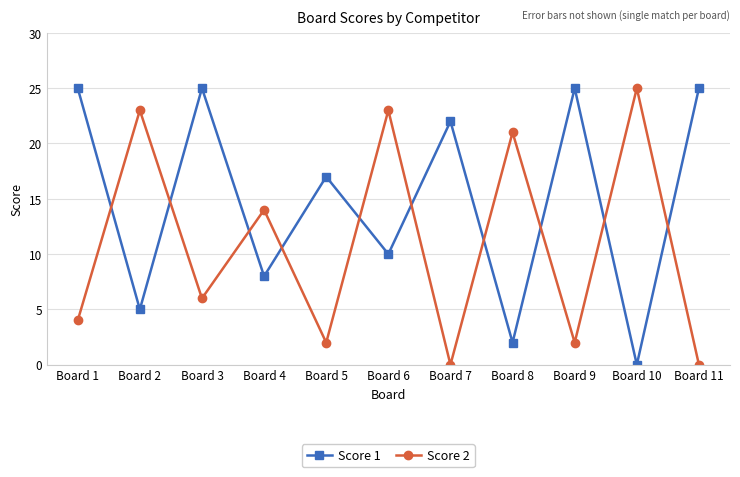

What is the maximum value shown in the chart?

25